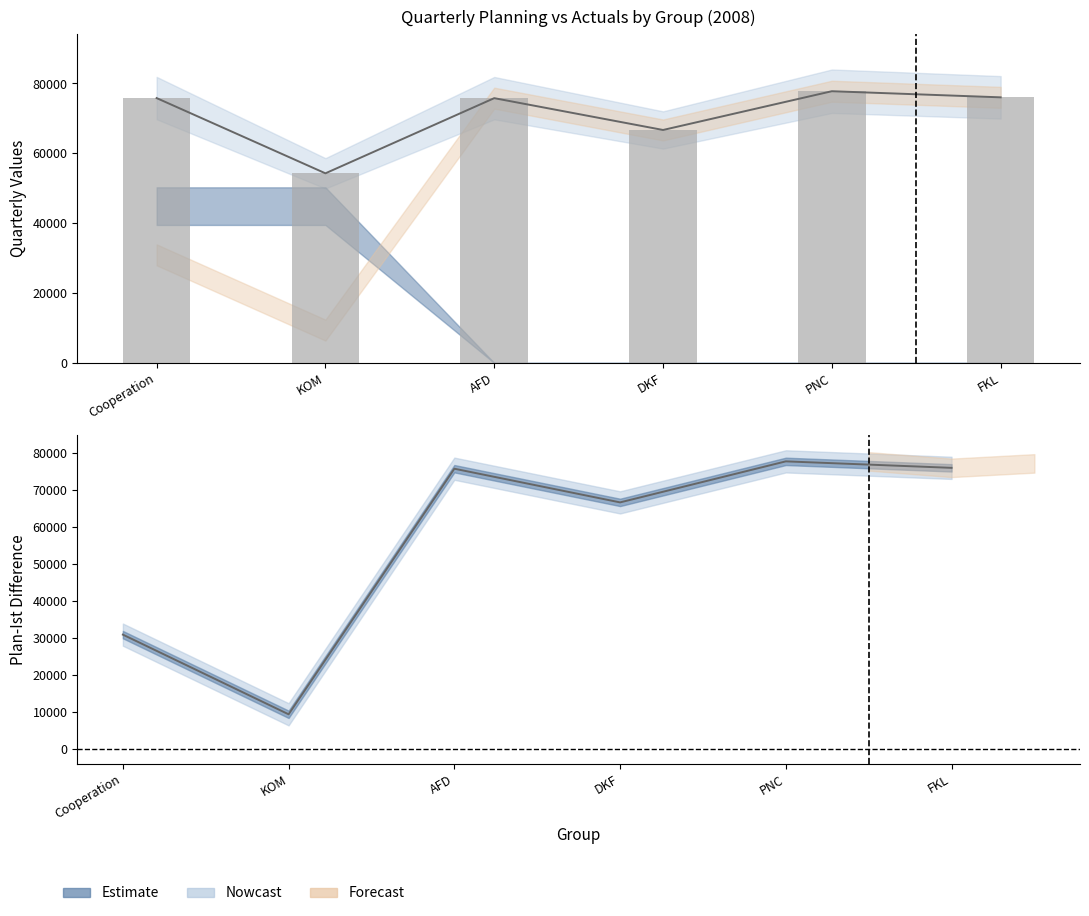

At which category does the chart reach its peak across all series?

PNC